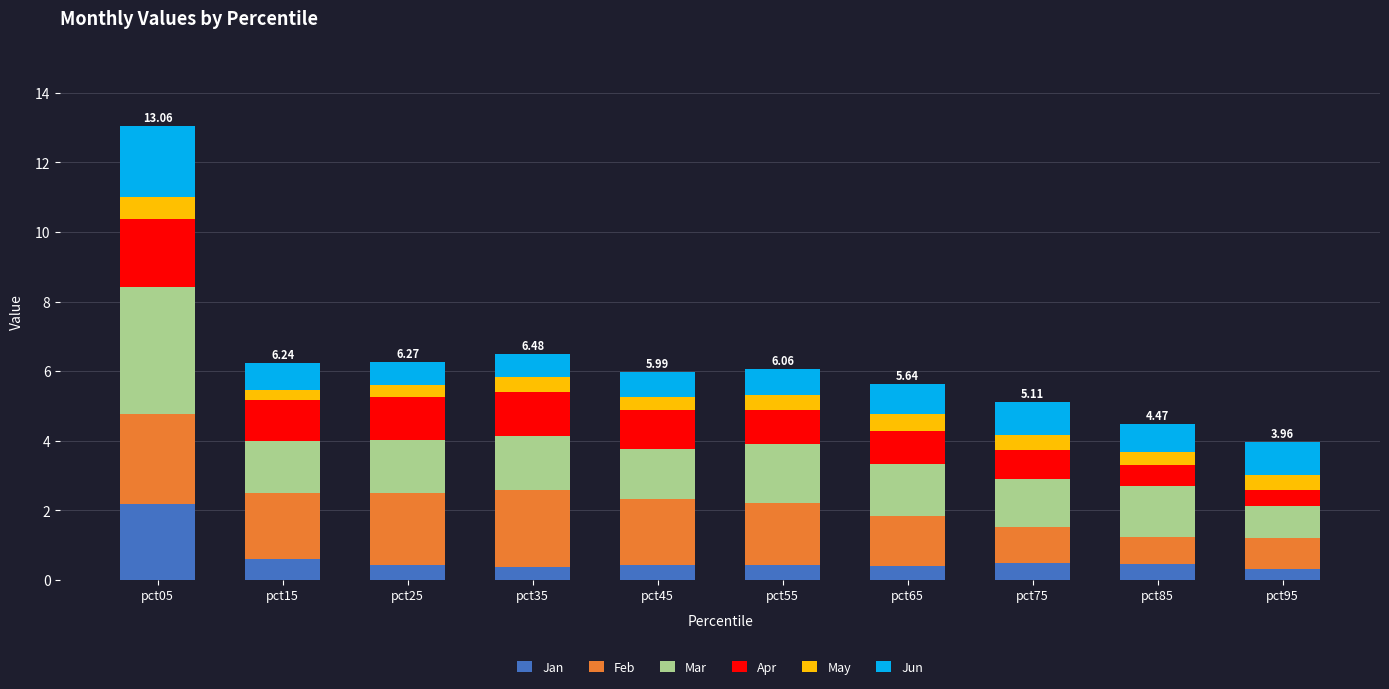

What are all the series names shown in the legend?

Jan, Feb, Mar, Apr, May, Jun